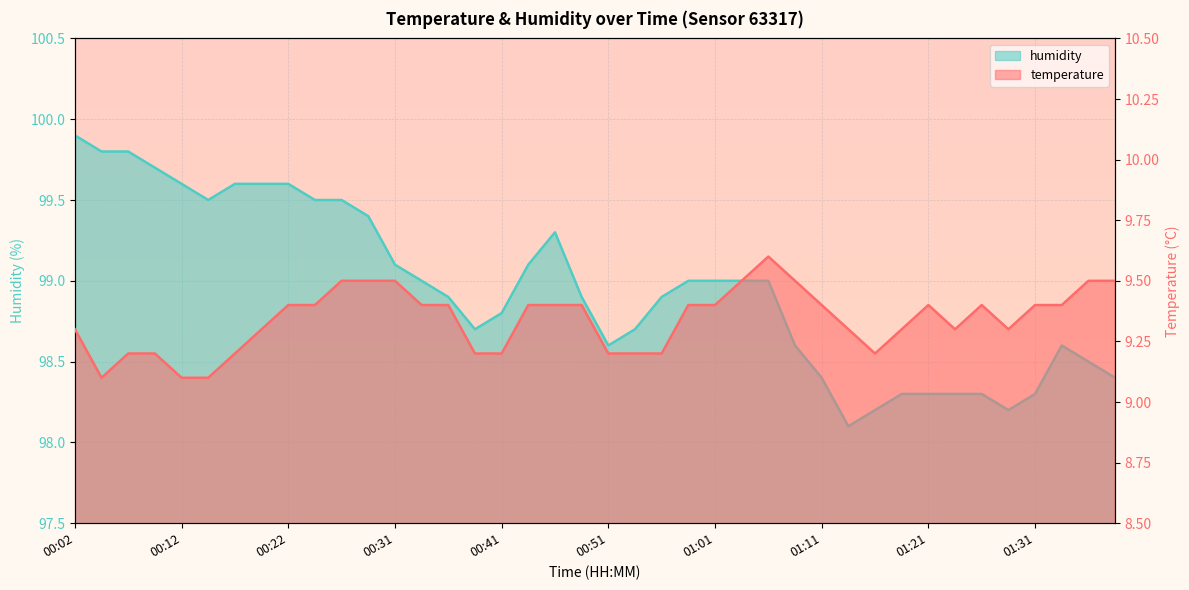

In humidity, how many points are higher than both neighbors (excluding endpoints)?

2